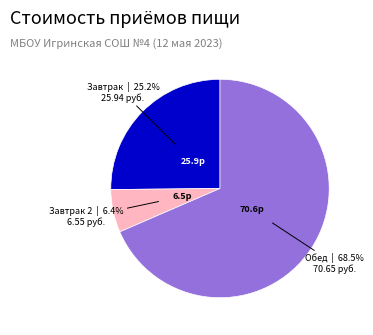

Is there a majority slice in this chart?

Yes